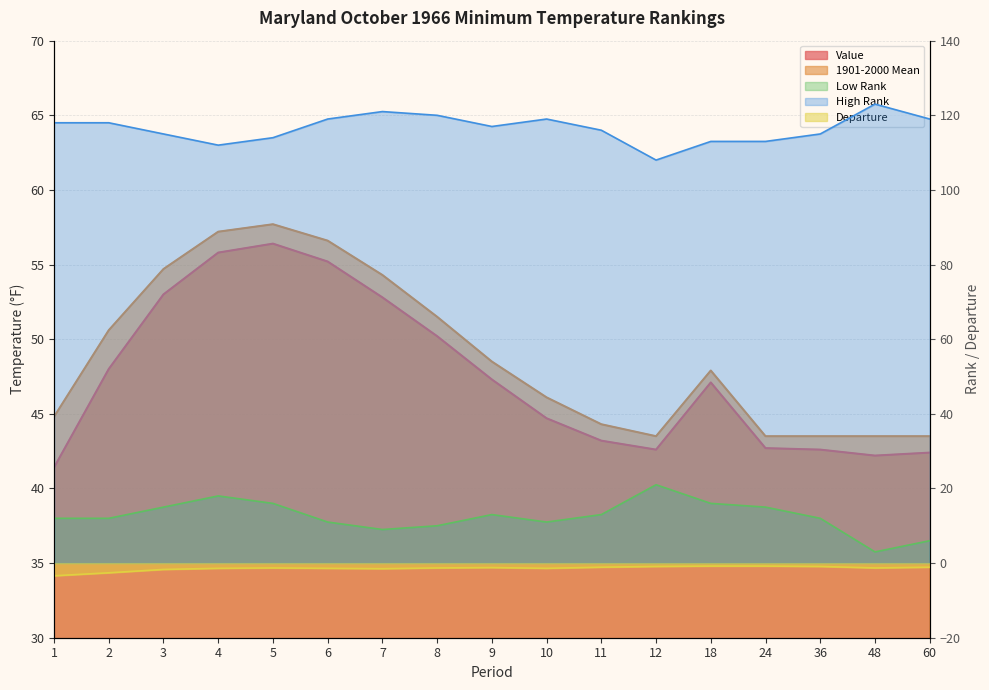

What is the maximum value shown in the chart?

123.0